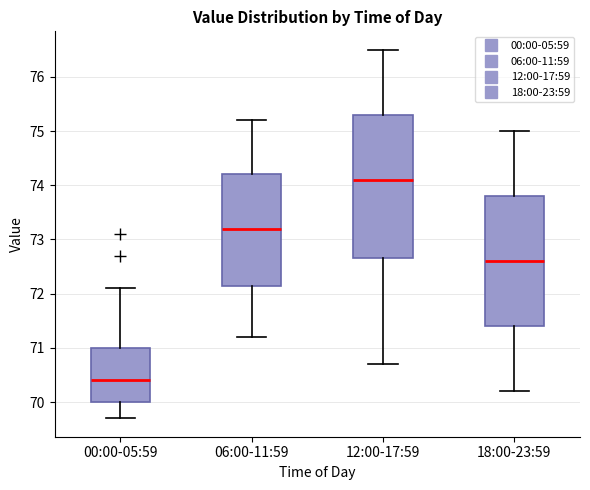

Reading left to right, read every box against the y-axis: the position of its median line, the range the box covers, and the ends of its whiskers. The values are not printed on the chart, so give them approximately, as read against the axis.

00:00-05:59: median 70.4, box 70.0 to 71.0, whiskers 69.7 to 72.1
06:00-11:59: median 73.2, box 72.2 to 74.2, whiskers 71.2 to 75.2
12:00-17:59: median 74.1, box 72.7 to 75.3, whiskers 70.7 to 76.5
18:00-23:59: median 72.6, box 71.4 to 73.8, whiskers 70.2 to 75.0